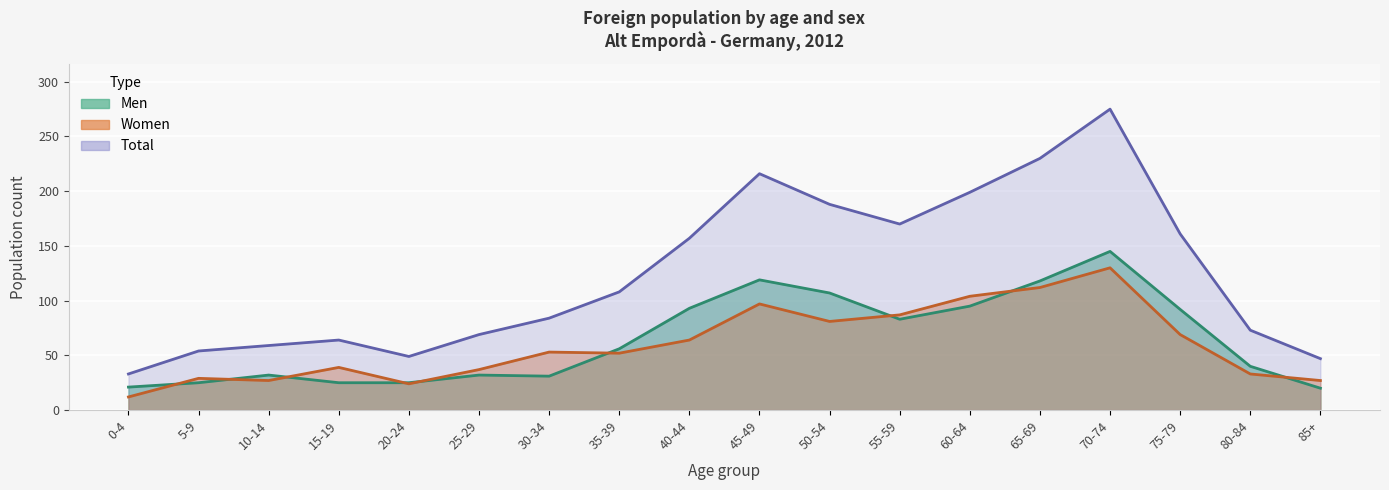

Reading left to right, what are all the values shown in this chart?

Men: 0-4=21	5-9=25	10-14=32	15-19=25	20-24=25	25-29=32	30-34=31	35-39=56	40-44=93	45-49=119	50-54=107	55-59=83	60-64=95	65-69=118	70-74=145	75-79=92	80-84=40	85+=20
Women: 0-4=12	5-9=29	10-14=27	15-19=39	20-24=24	25-29=37	30-34=53	35-39=52	40-44=64	45-49=97	50-54=81	55-59=87	60-64=104	65-69=112	70-74=130	75-79=69	80-84=33	85+=27
Total: 0-4=33	5-9=54	10-14=59	15-19=64	20-24=49	25-29=69	30-34=84	35-39=108	40-44=157	45-49=216	50-54=188	55-59=170	60-64=199	65-69=230	70-74=275	75-79=161	80-84=73	85+=47